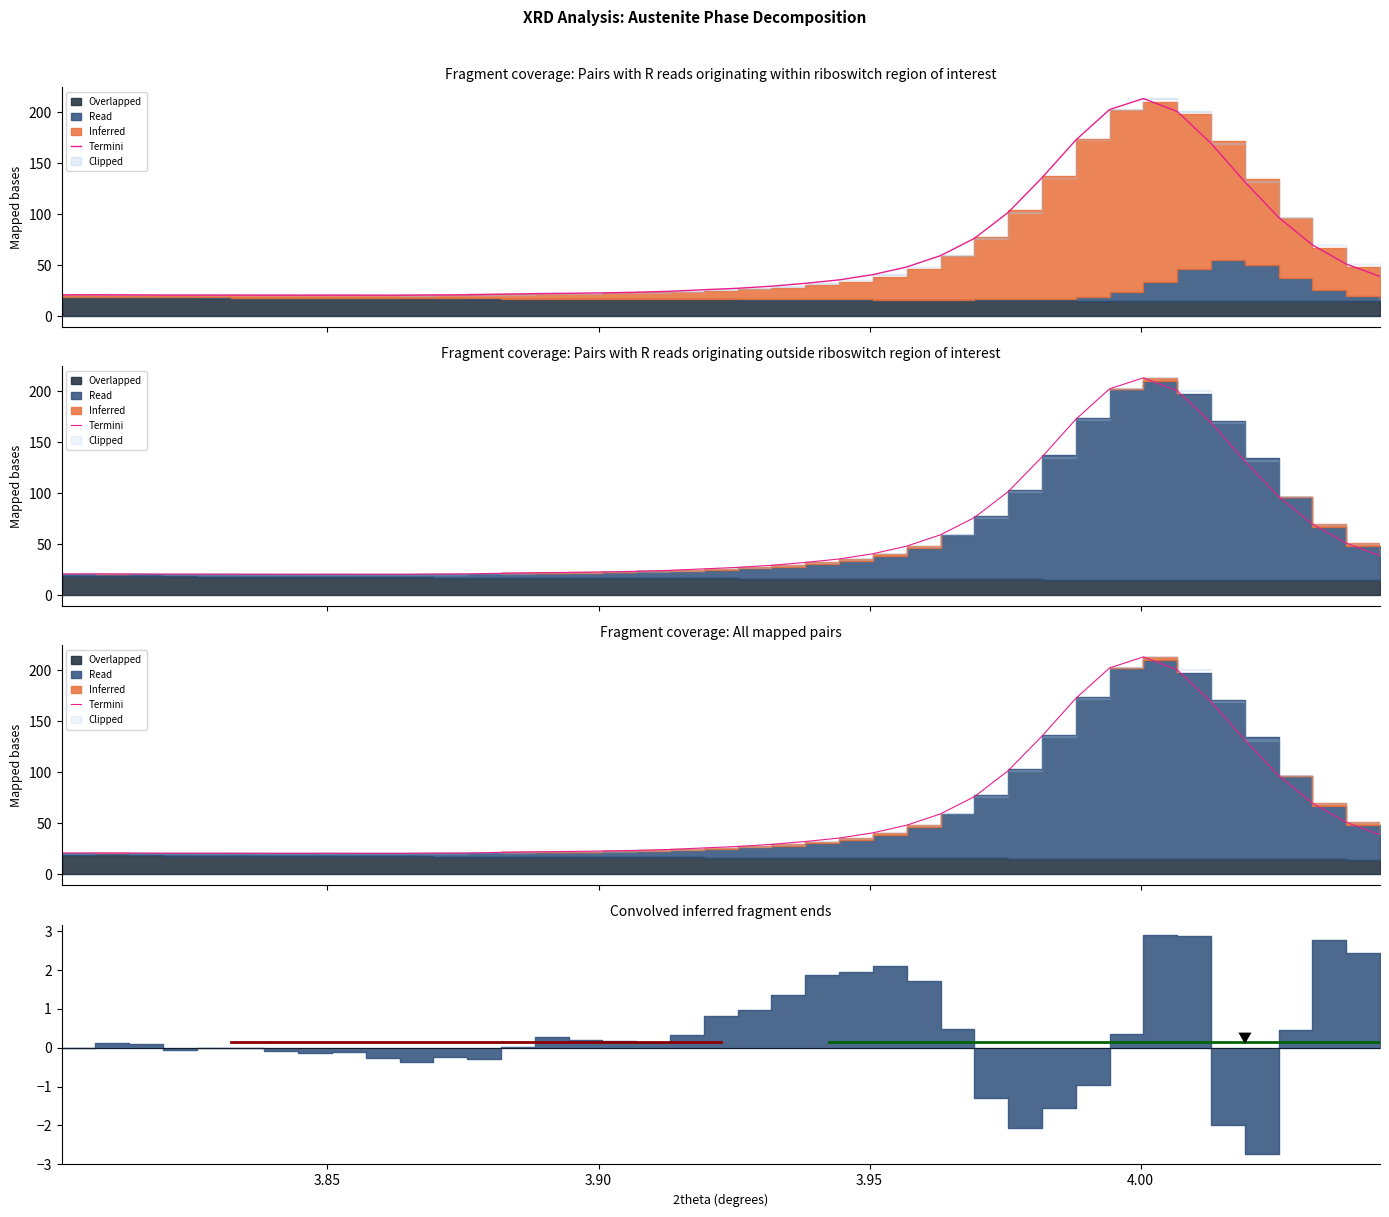

What is the value of the Intensity calculated point at the 13th from the left?

21.1